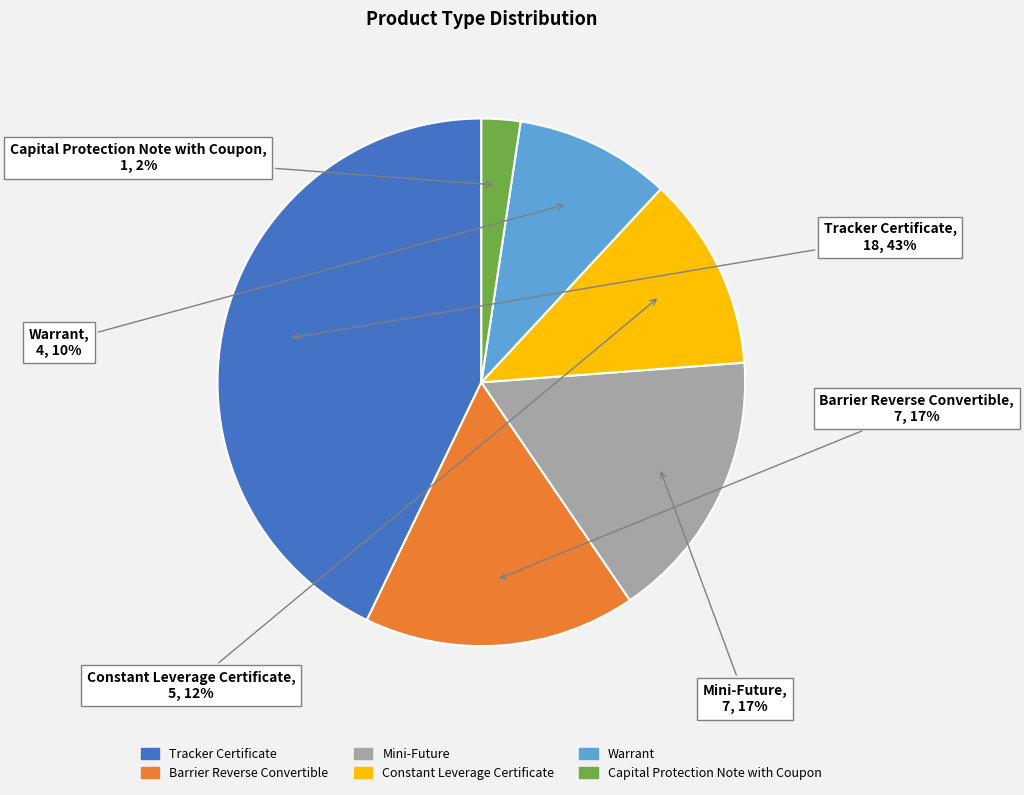

Which slice is the smallest?

Capital Protection Note with Coupon